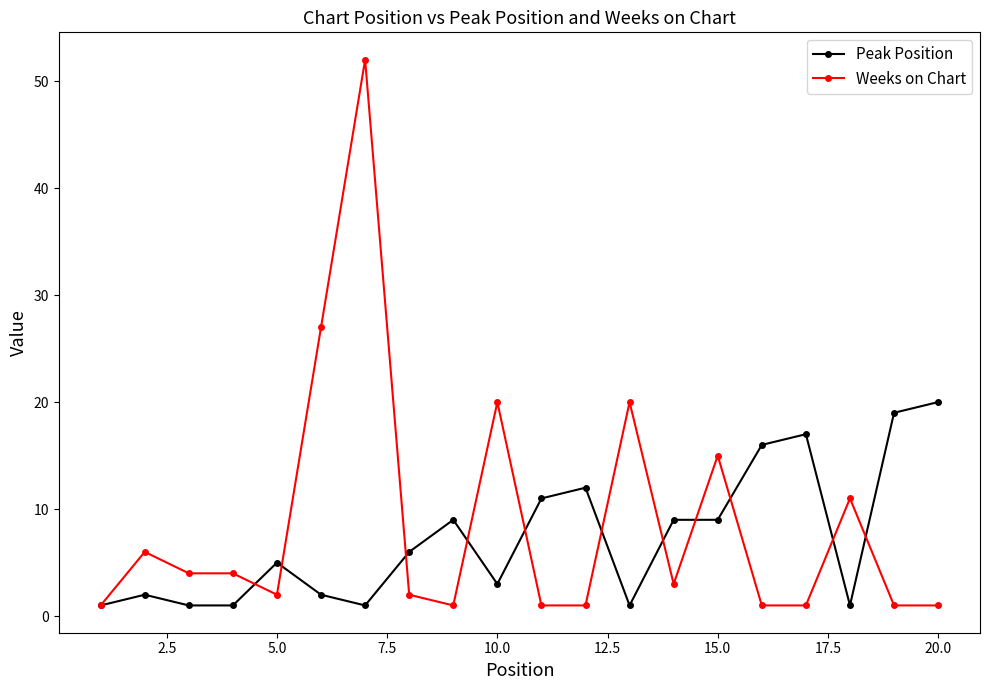

List the series in order of their peak value, highest first.

Weeks on Chart, Peak Position